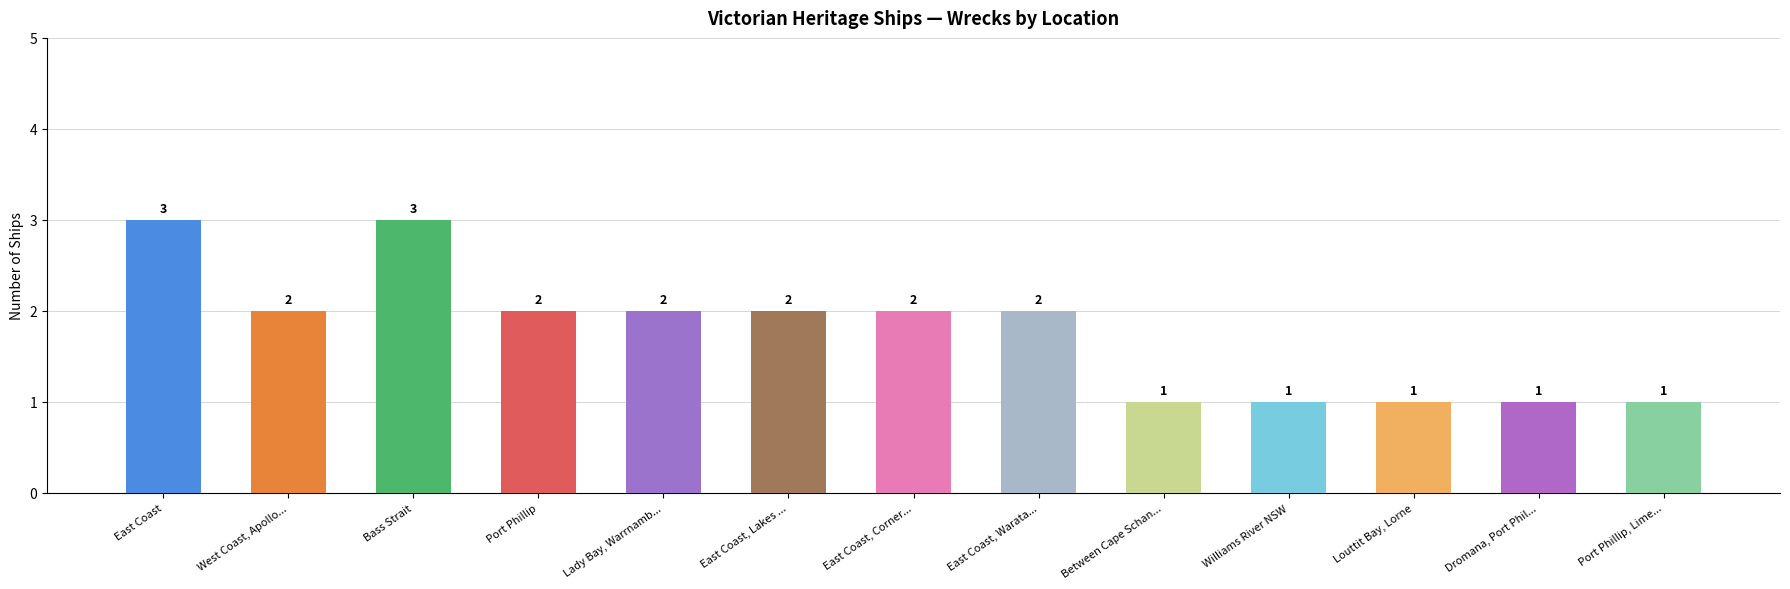

Which has a higher value, Port Phillip or Between Cape Schan...?

Port Phillip